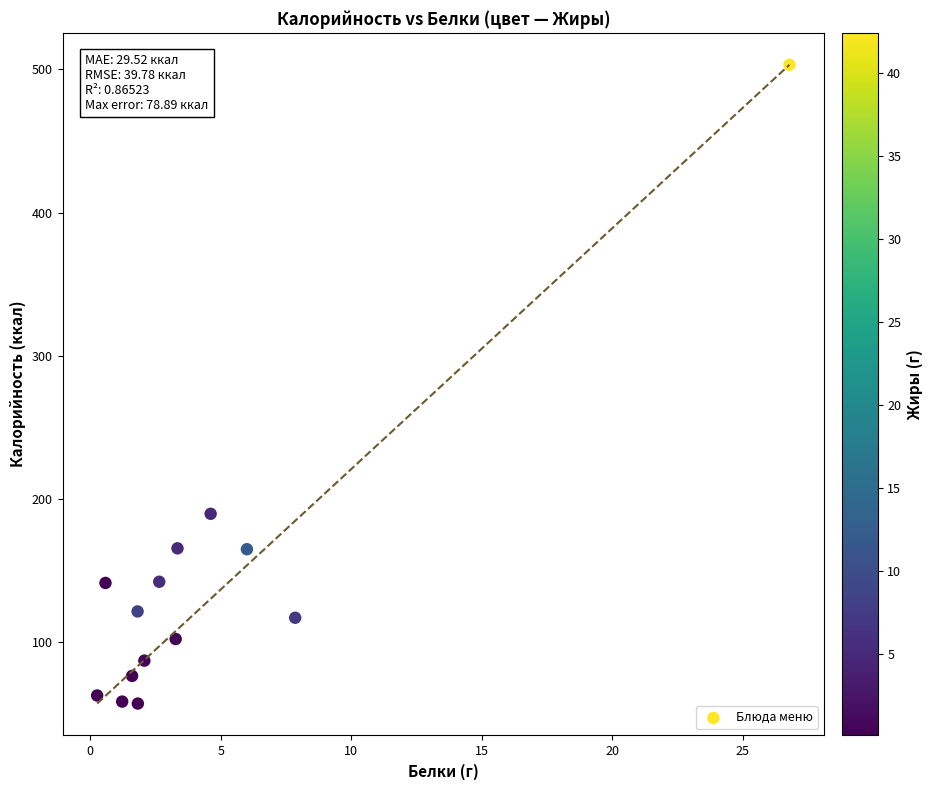

What Y value in the scatter plot is closest to 280?

189.5